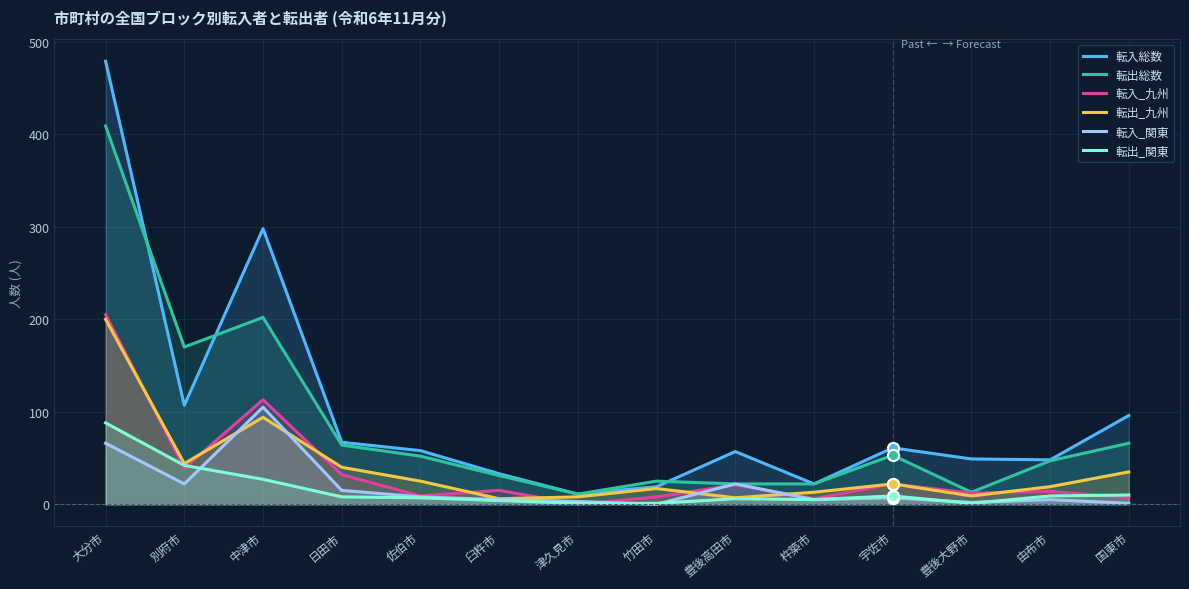

The 転出総数 series shows 202 at 中津市. True or false?

True